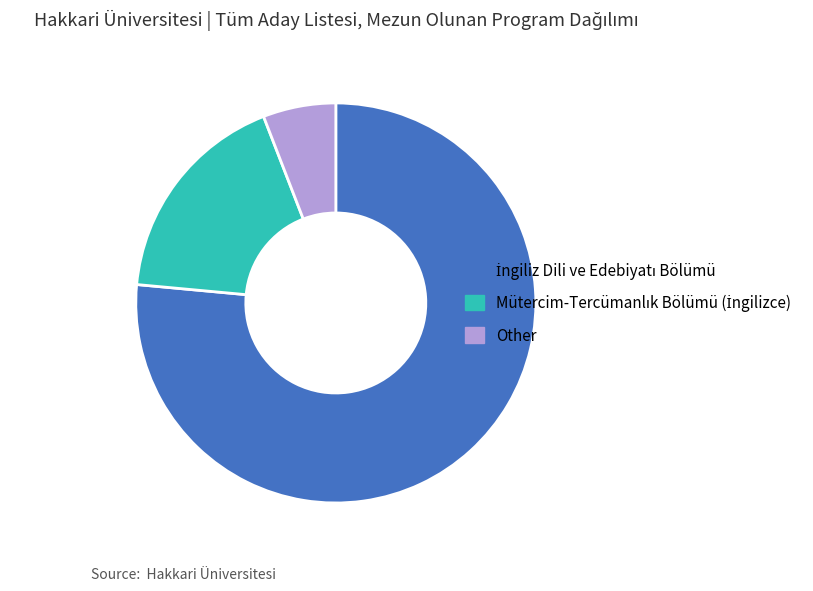

How many segments does this pie chart have?

3